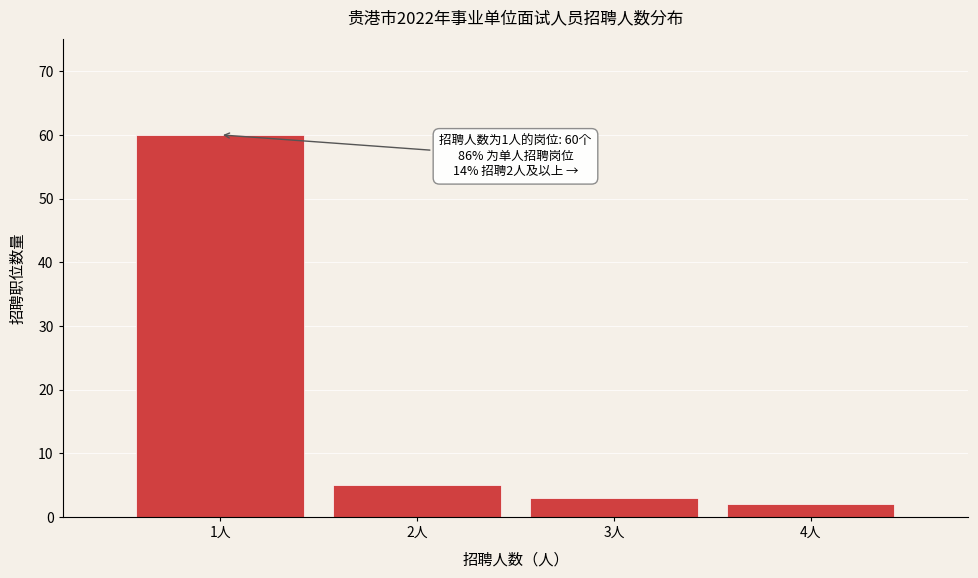

Over which range of the x-axis is the bar tallest?

0.5 to 1.5